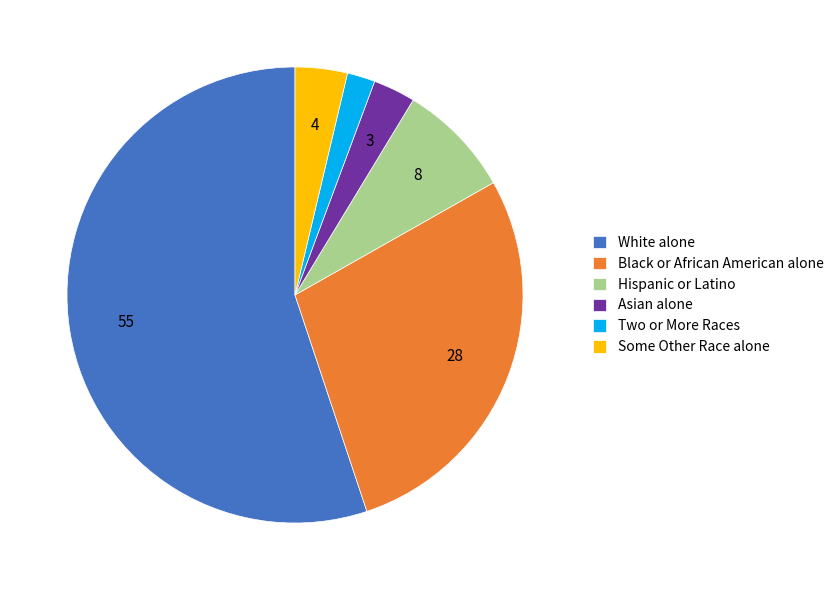

Rank the categories by value from lowest to highest.

Two or More Races, Asian alone, Some Other Race alone, Hispanic or Latino, Black or African American alone, White alone